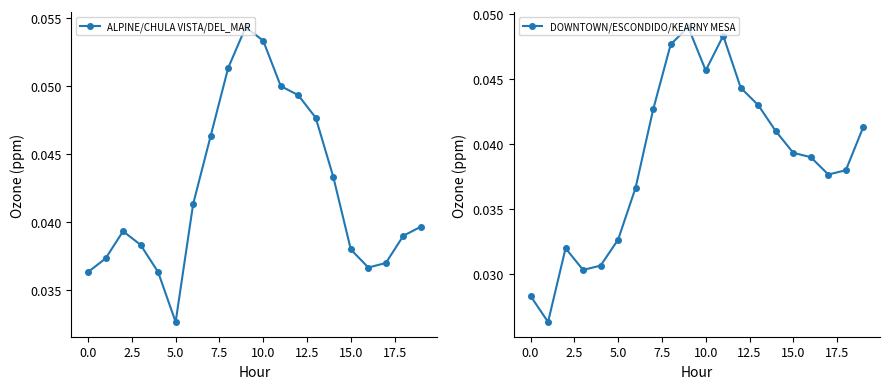

Where is ALPINE/CHULA VISTA/DEL_MAR nearest to the value 0?

5.0